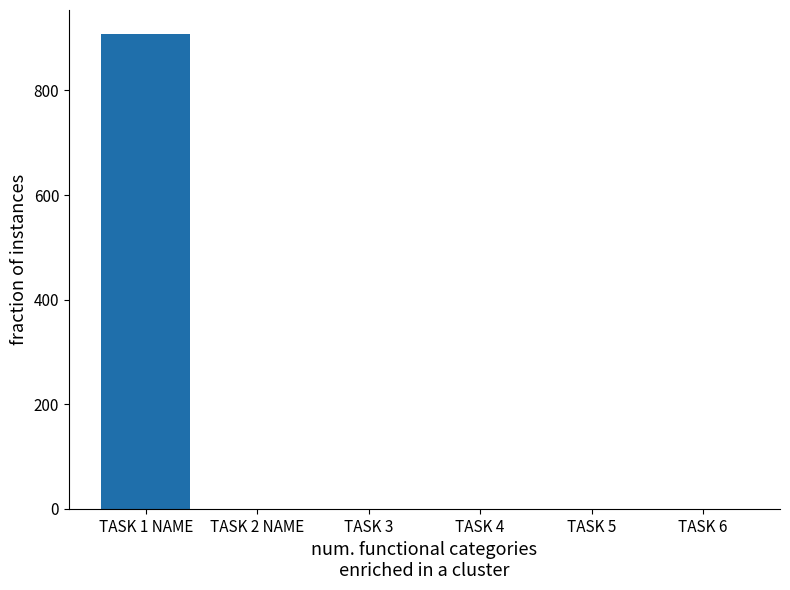

What is the sum of all values?

908.3